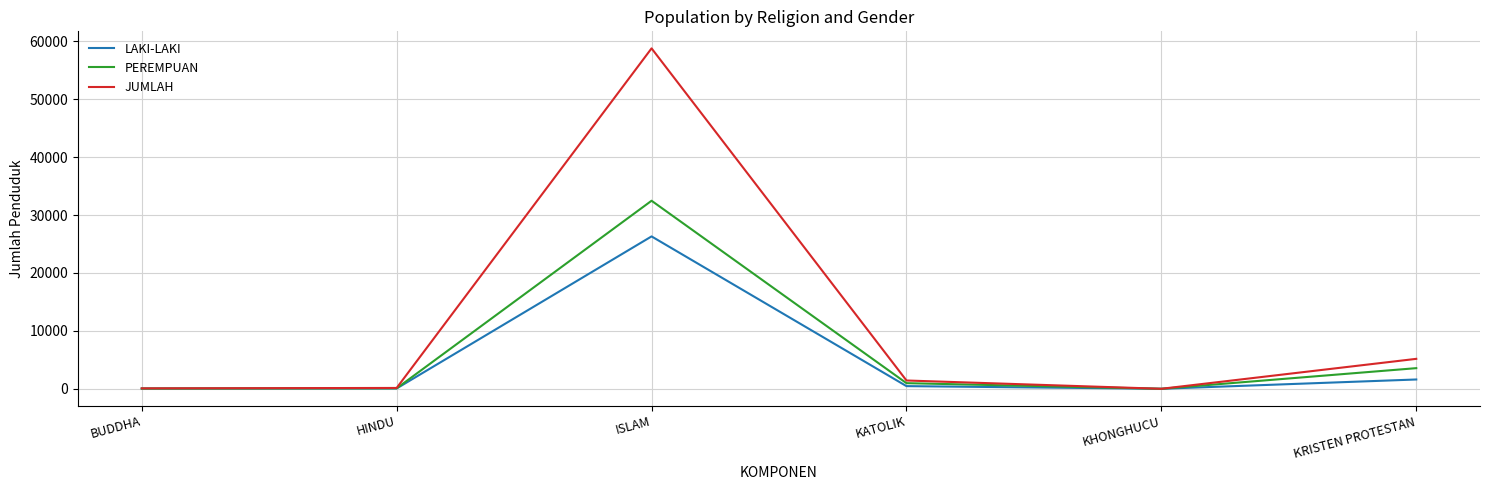

Is it true that LAKI-LAKI equals 26313 at ISLAM?

True